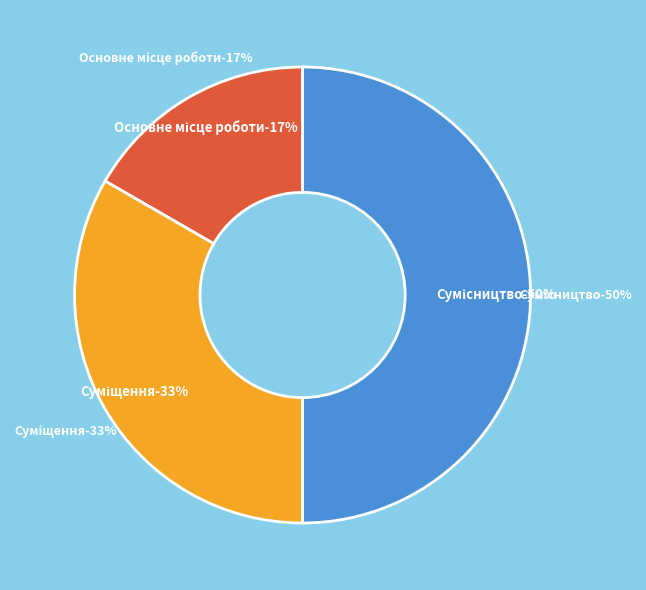

The Сумісництво slice represents 50% of the pie. True or false?

True